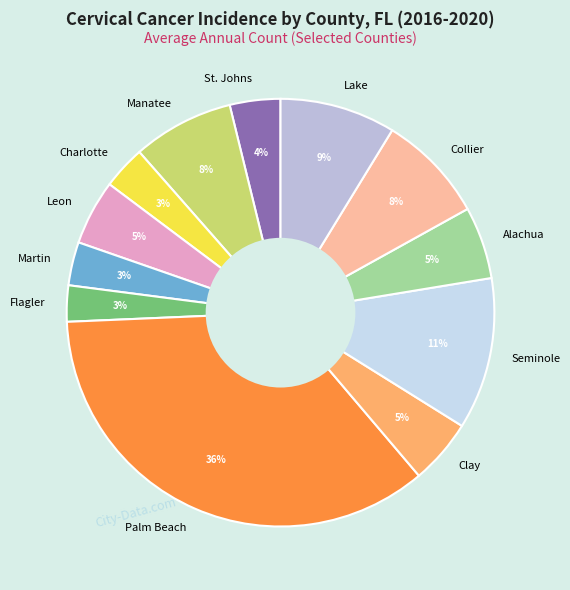

Which slice is the largest?

Palm Beach